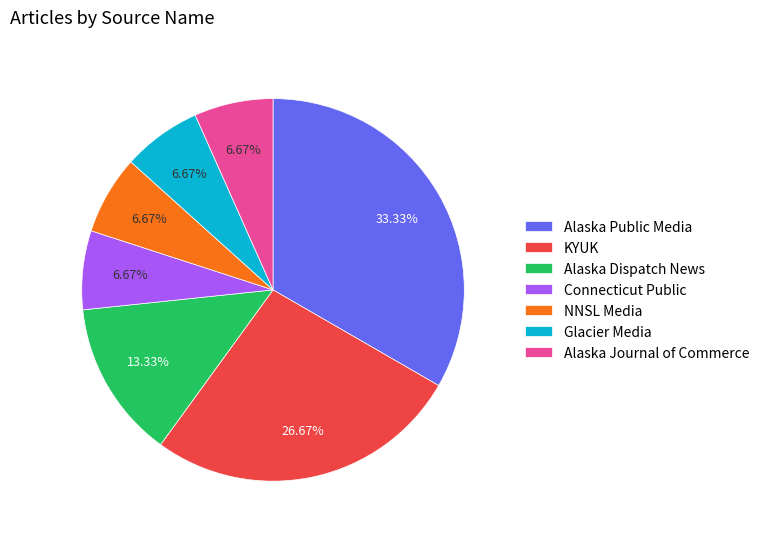

To the nearest percent, what is the difference between the largest and smallest slice percentages?

27%